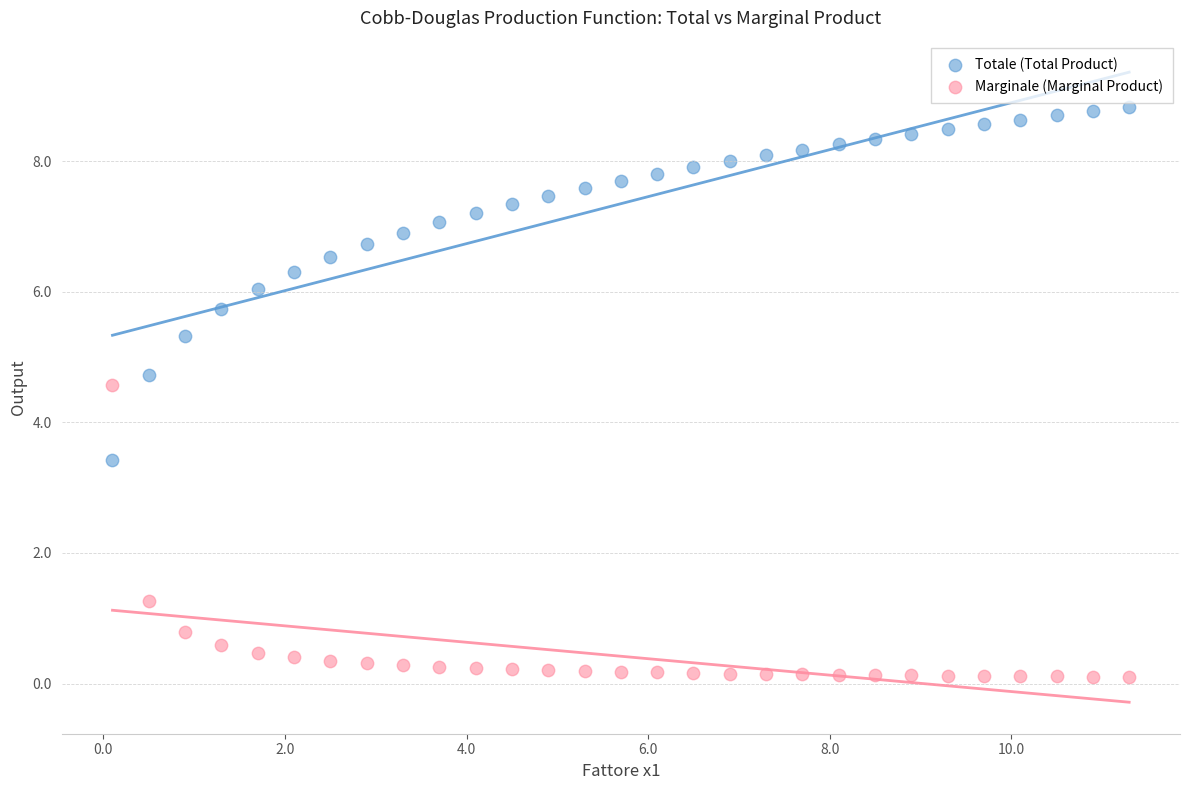

Which series contains the highest Y value?

Totale (Total Product)